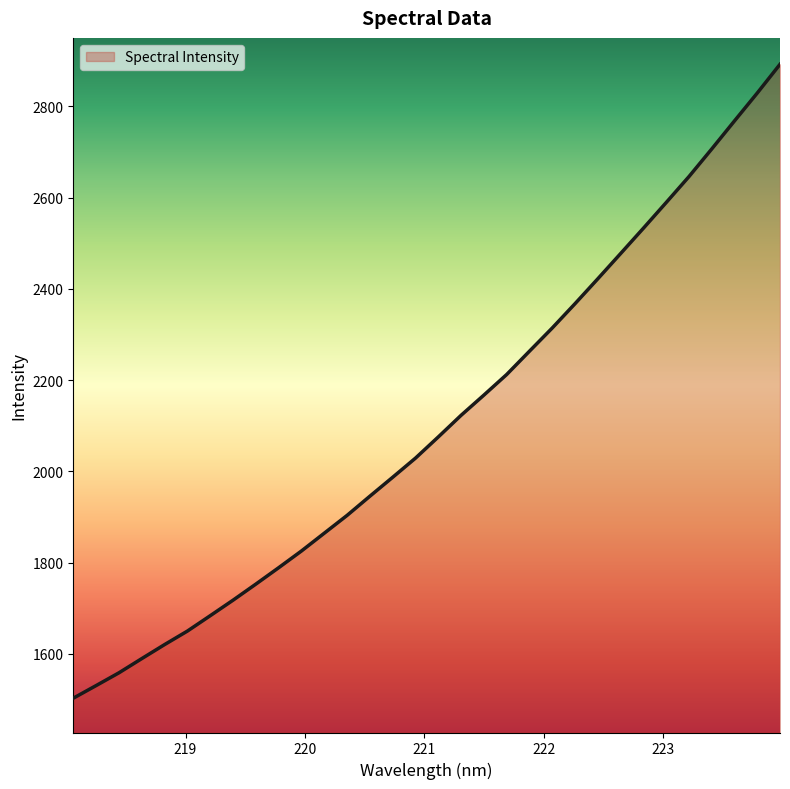

What is the greatest value displayed?

2891.9